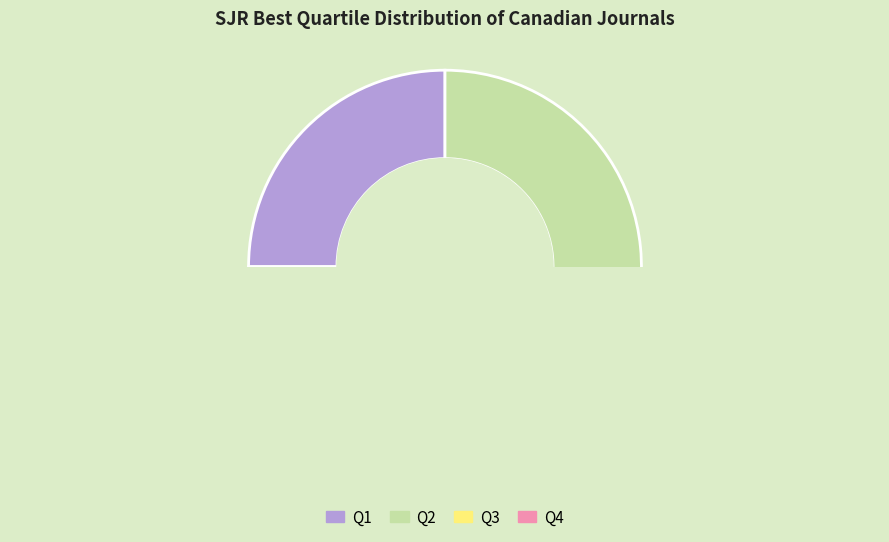

What is the change in value from Q1 to Q4?

-1